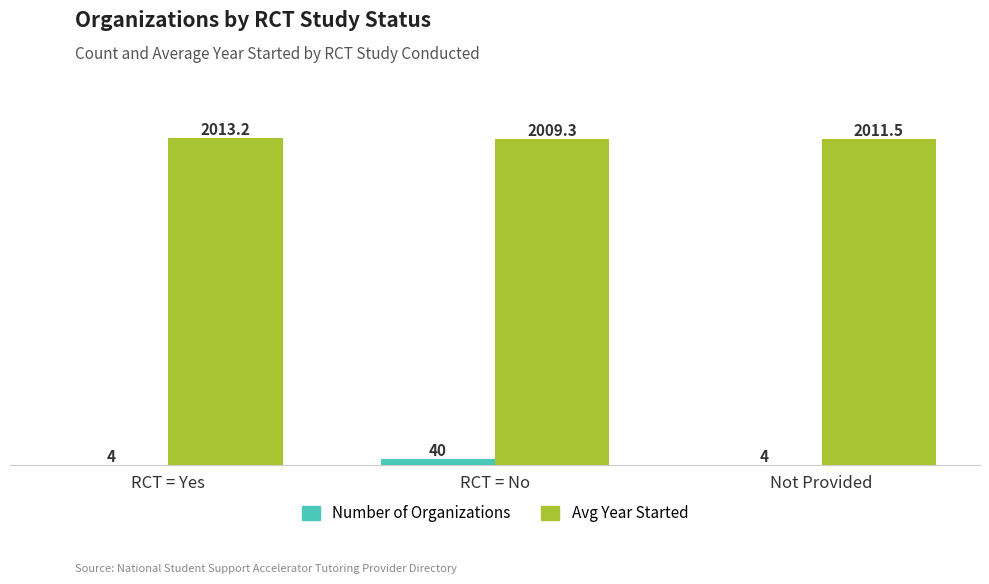

Which series has the widest spread of values?

Number of Organizations